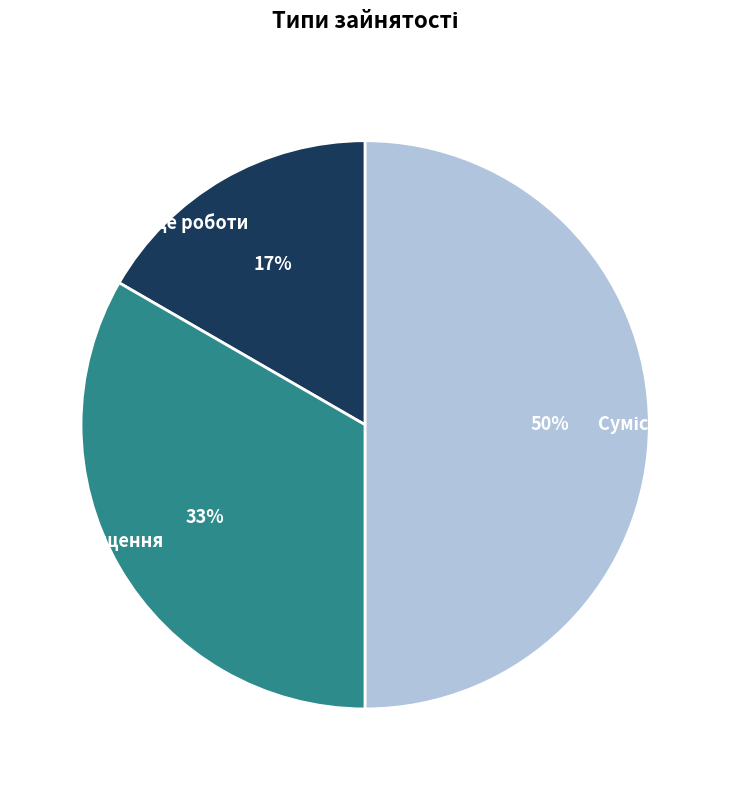

To the nearest percent, what is the average slice percentage?

33%